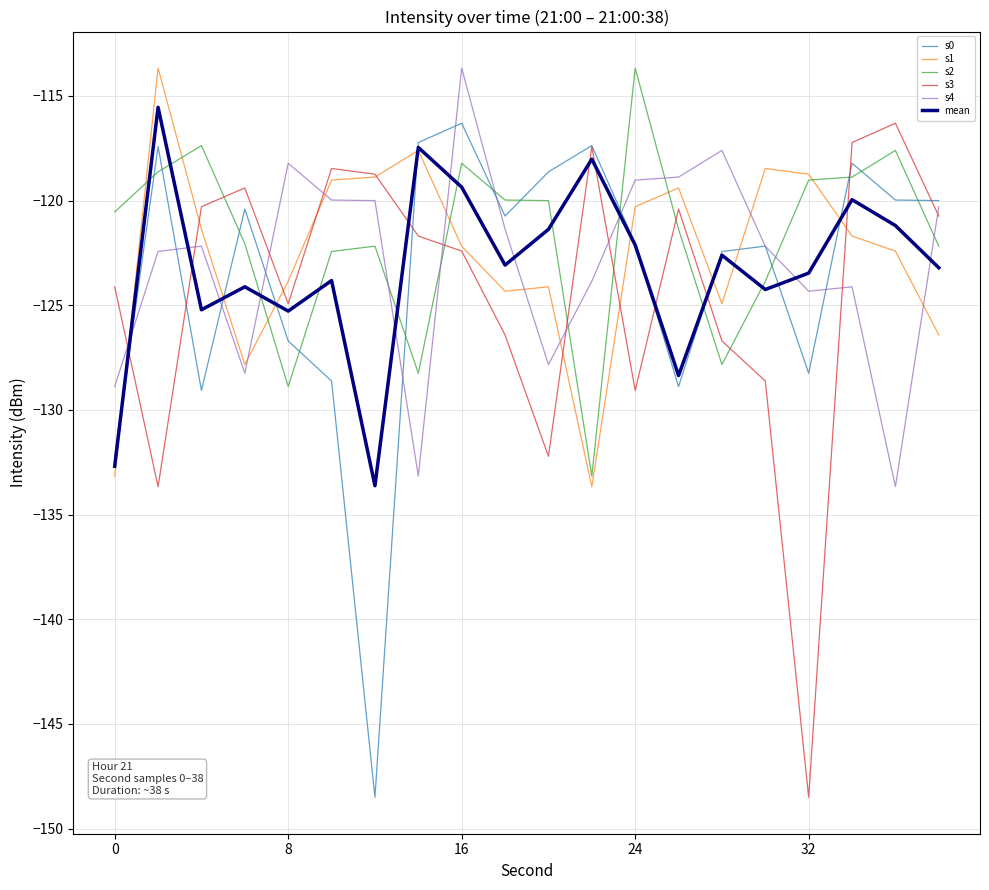

What is the maximum value for s4?

-113.7